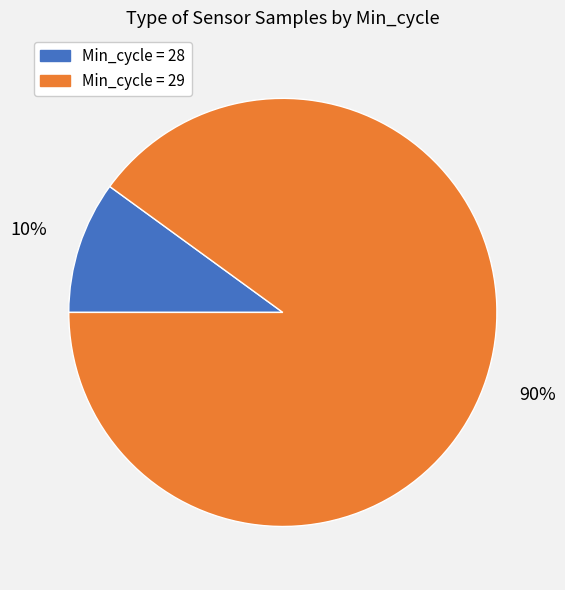

Is there any slice that represents more than half of the pie?

Yes